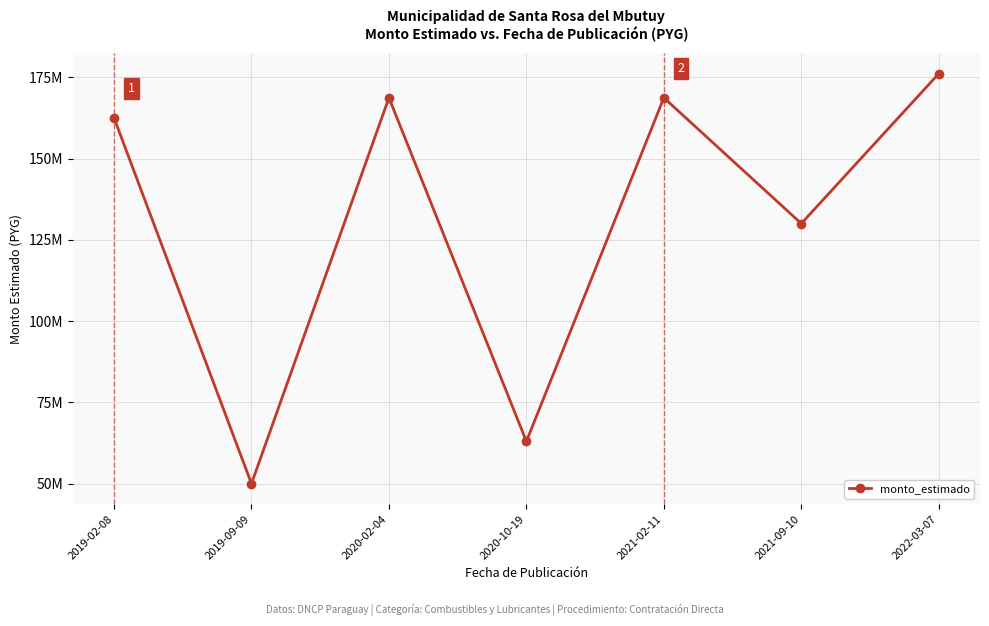

List the labels in order of value, largest first.

2022-03-07, 2021-02-11, 2020-02-04, 2019-02-08, 2021-09-10, 2020-10-19, 2019-09-09